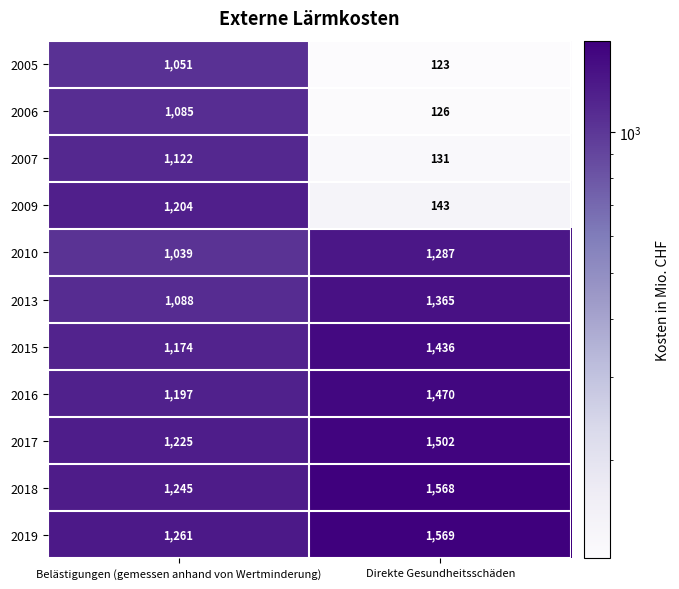

Read the 2015 value at Direkte Gesundheitsschäden.

1436